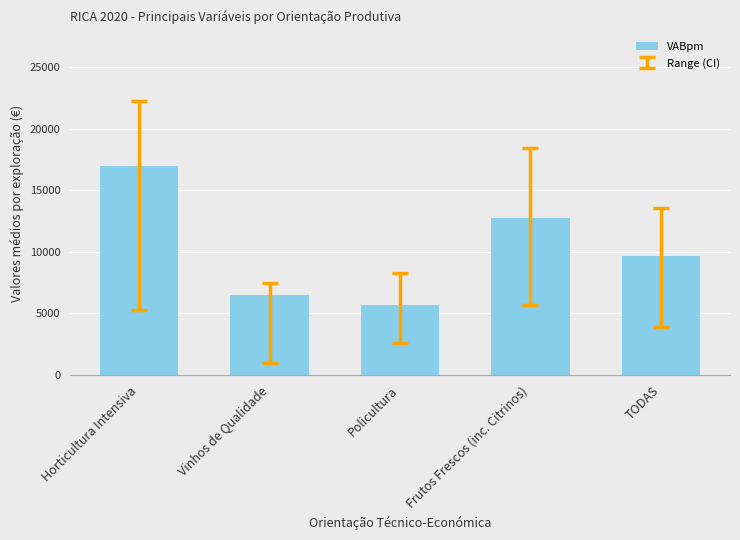

Is it true that the value at TODAS is 9690.2?

True